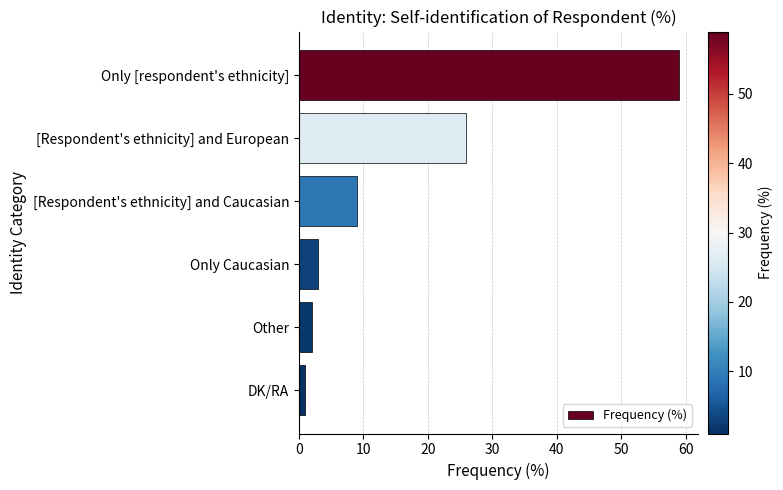

What is the difference between the maximum and minimum values?

58